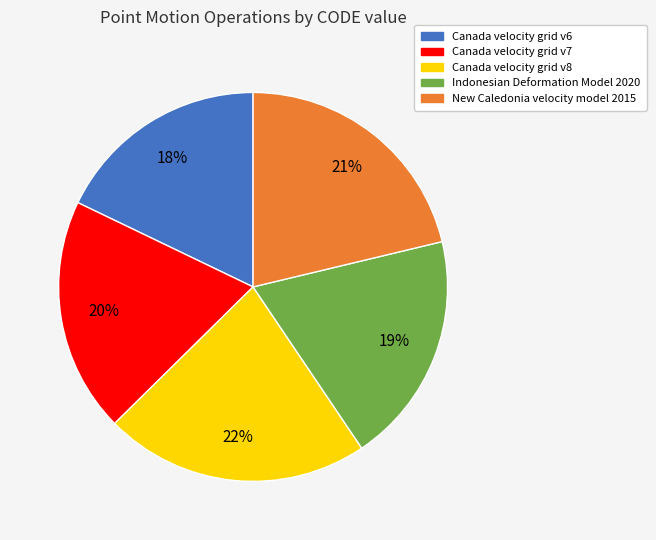

Is it true that Canada velocity grid v6 is 18% of the pie?

True